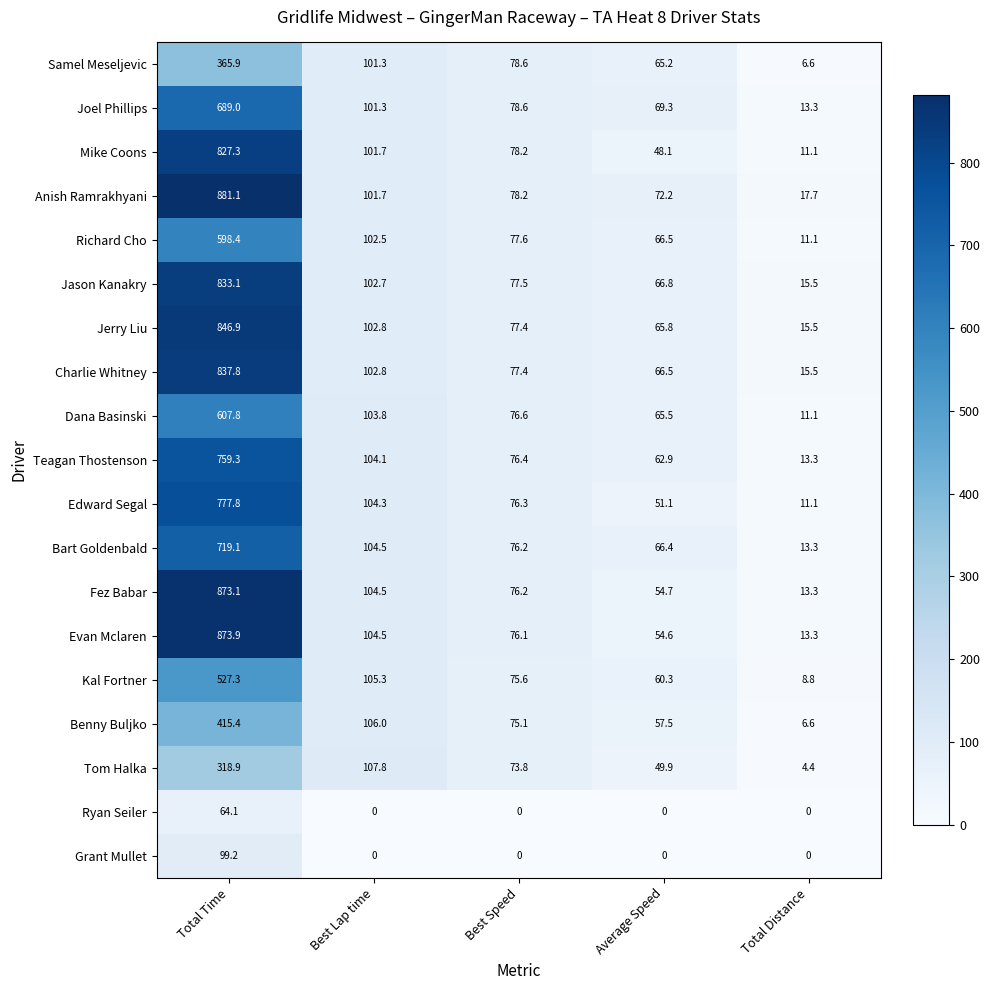

What is the minimum value for Edward Segal?

11.1